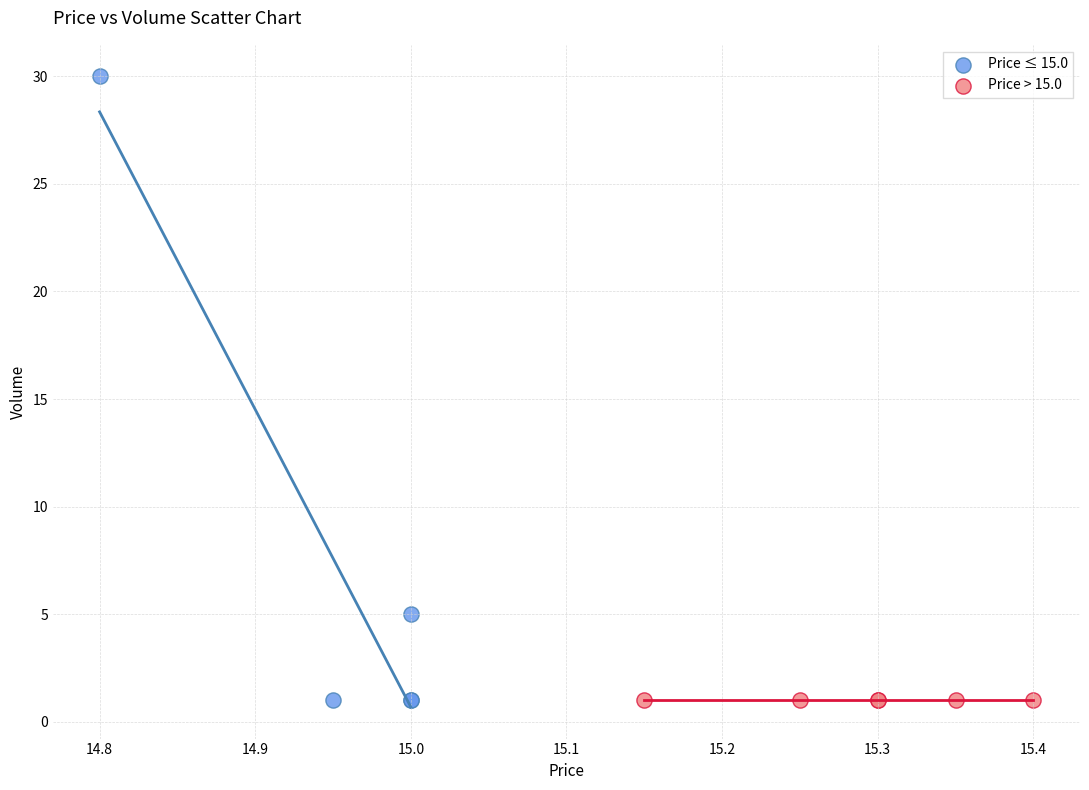

What are all the series names shown in the legend?

Price ≤ 15.0, Price > 15.0